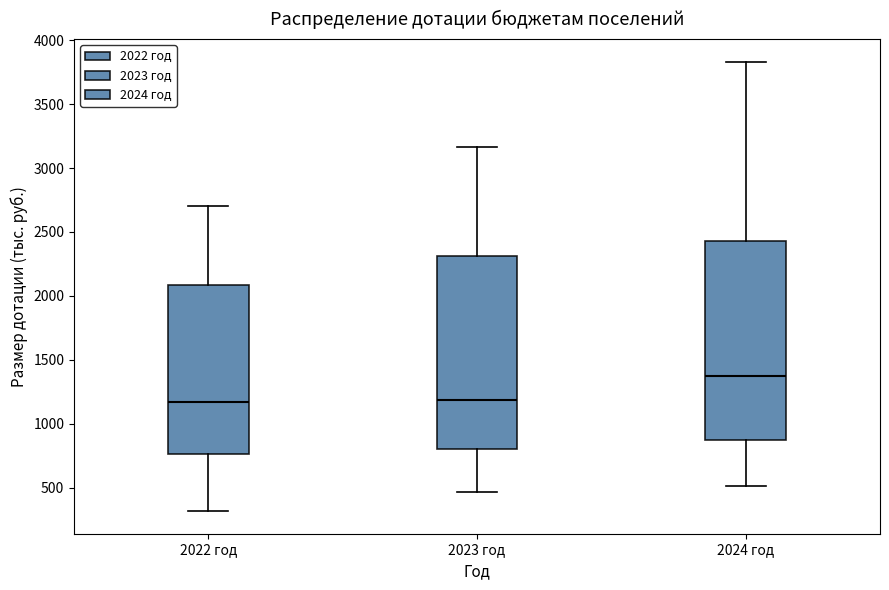

Where is the upper edge of the box for 2023 год on the y-axis? The values are not printed on the chart, so give them approximately, as read against the axis.

2300